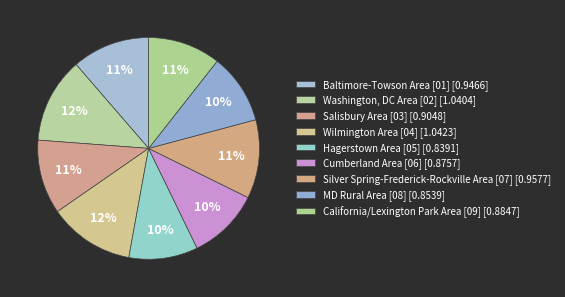

Is Baltimore-Towson Area [01] the majority of the pie?

No